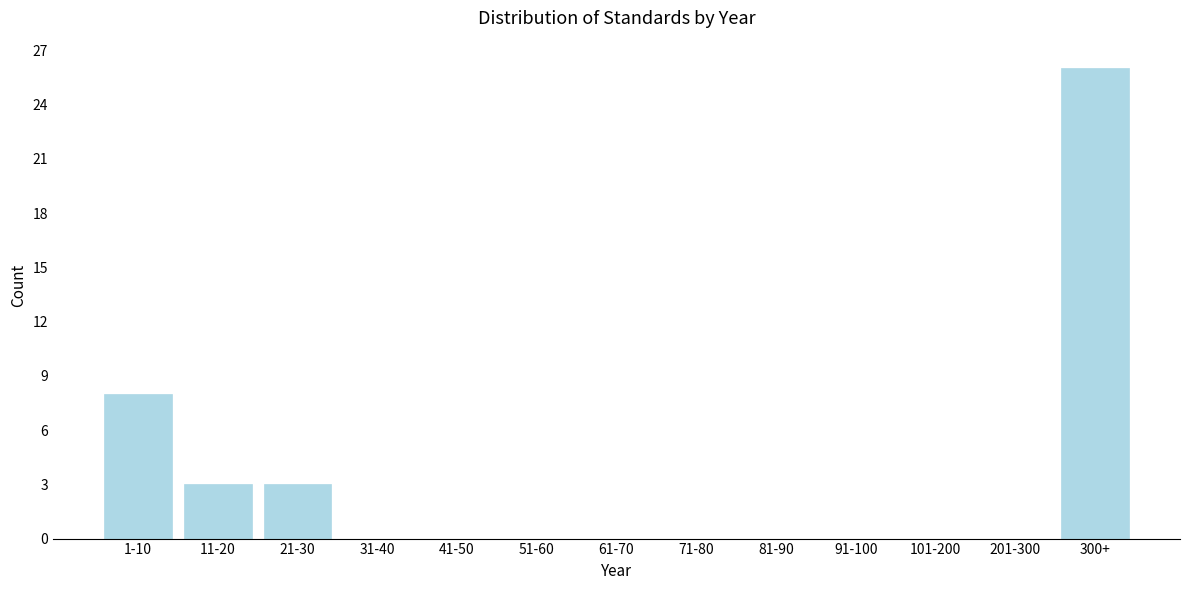

Reading left to right, transcribe all the data shown in this chart.

1-10=8	11-20=3	21-30=3	31-40=0	41-50=0	51-60=0	61-70=0	71-80=0	81-90=0	91-100=0	101-200=0	201-300=0	300+=26